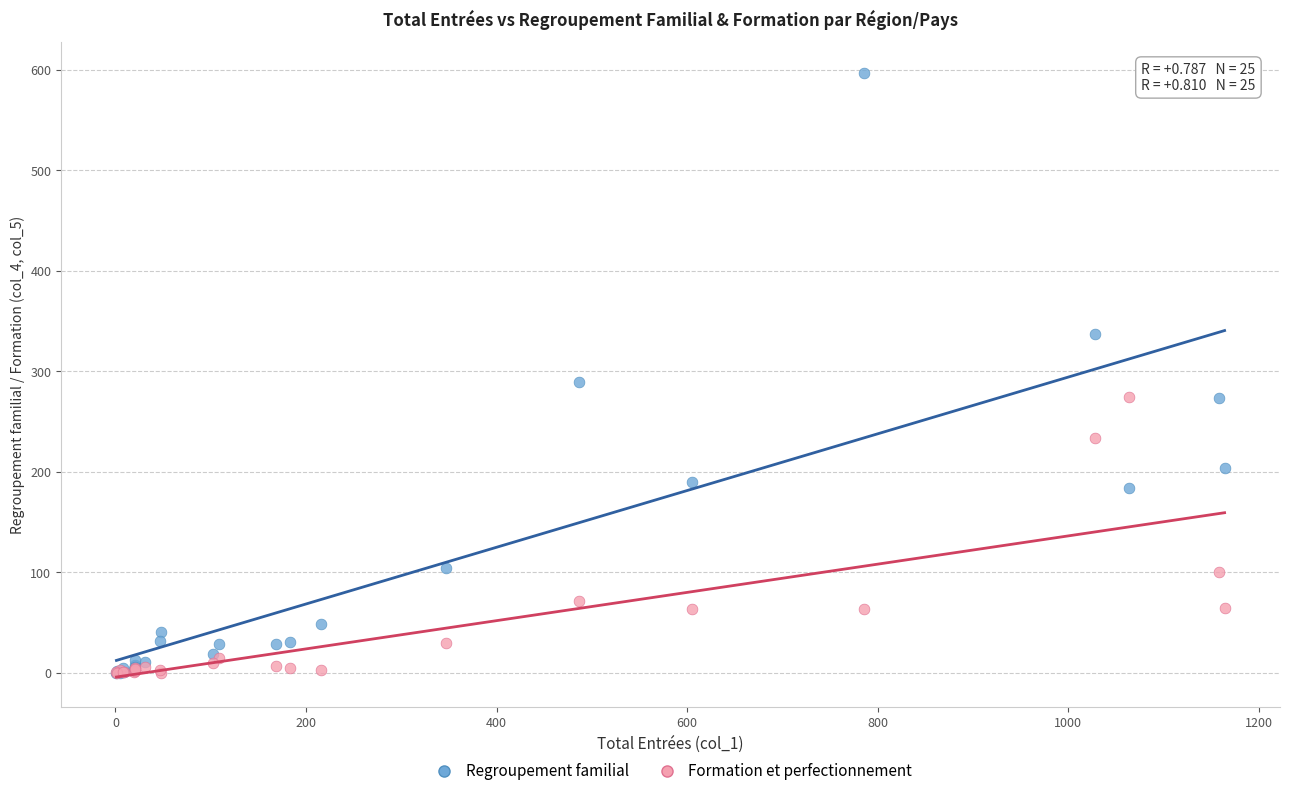

In the Regroupement familial series, what Y value is closest to 298?

289